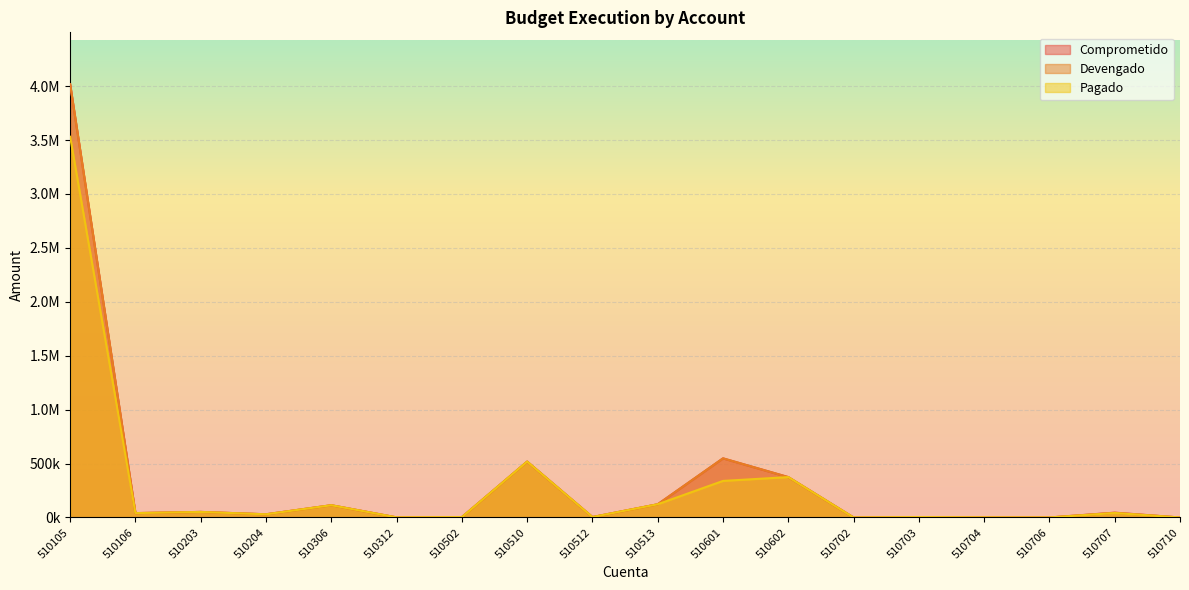

Where is Pagado nearest to the value 1765156?

510510